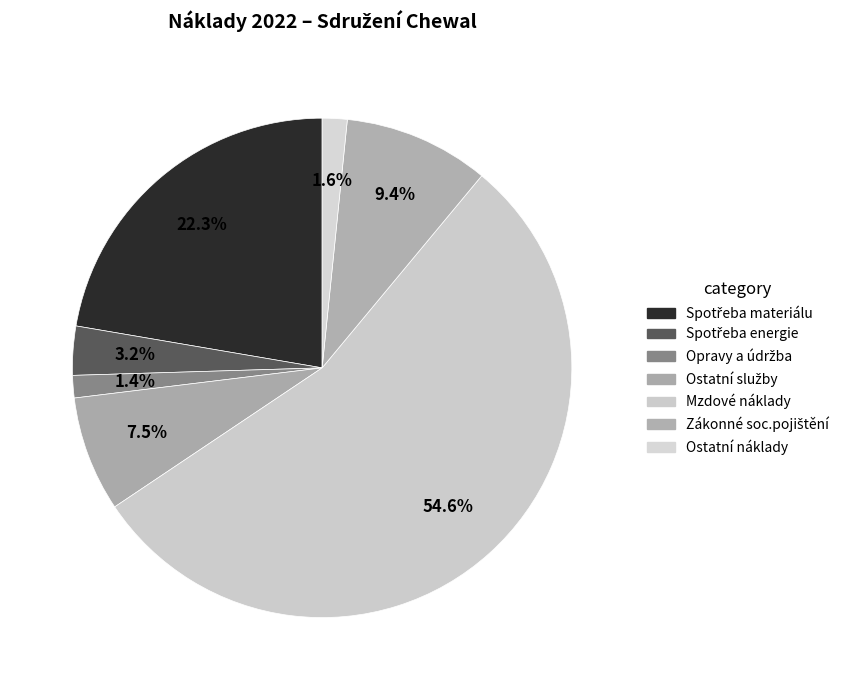

What portion of the pie excludes Ostatní náklady?

98.4%